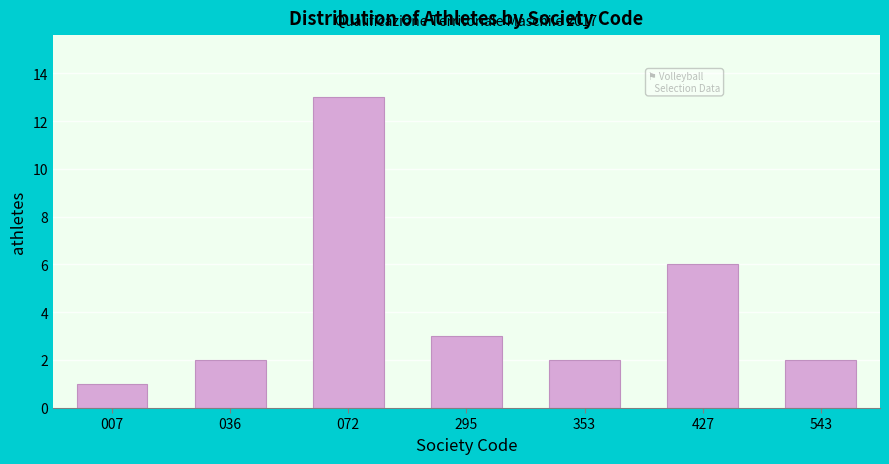

Reading left to right, transcribe all the data shown in this chart.

007=1	036=2	072=13	295=3	353=2	427=6	543=2